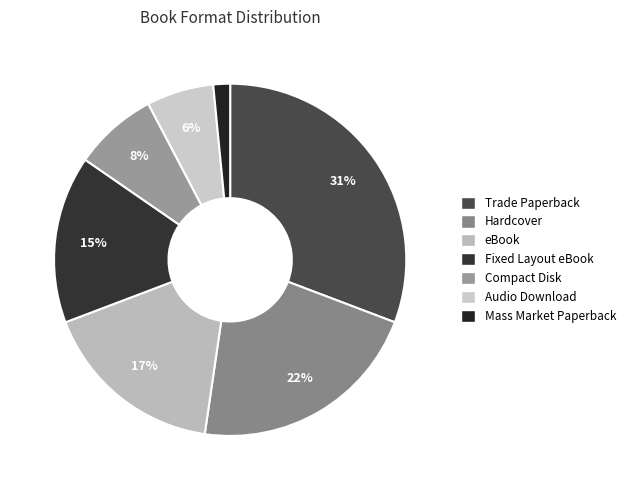

Count the number of slices in the pie.

7